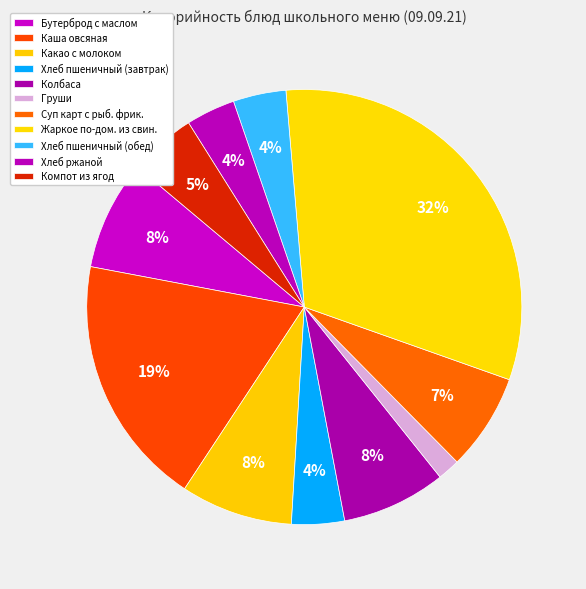

The Бутерброд с маслом slice represents 8% of the pie. True or false?

True